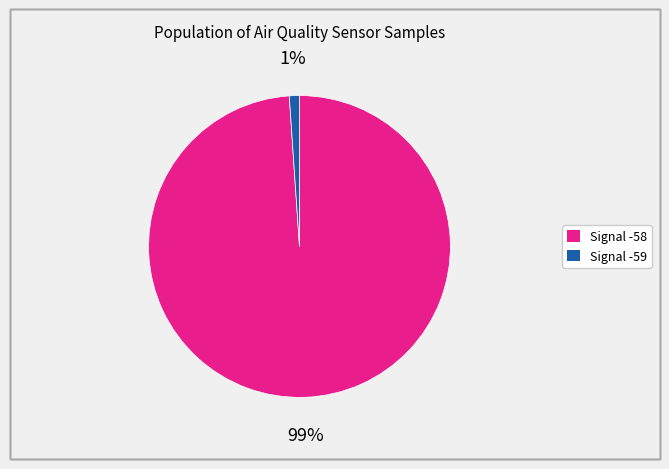

To the nearest percent, what is the difference between the largest and smallest slice percentages?

98%